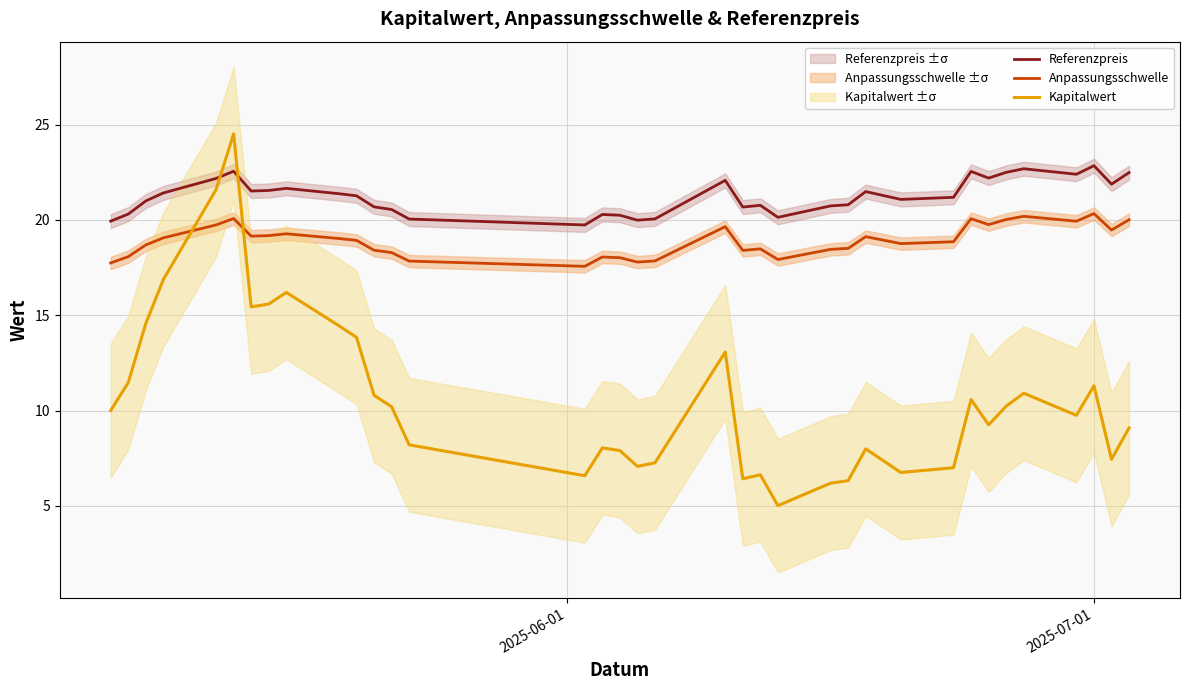

True or false: Referenzpreis and Anpassungsschwelle intersect in this chart.

False